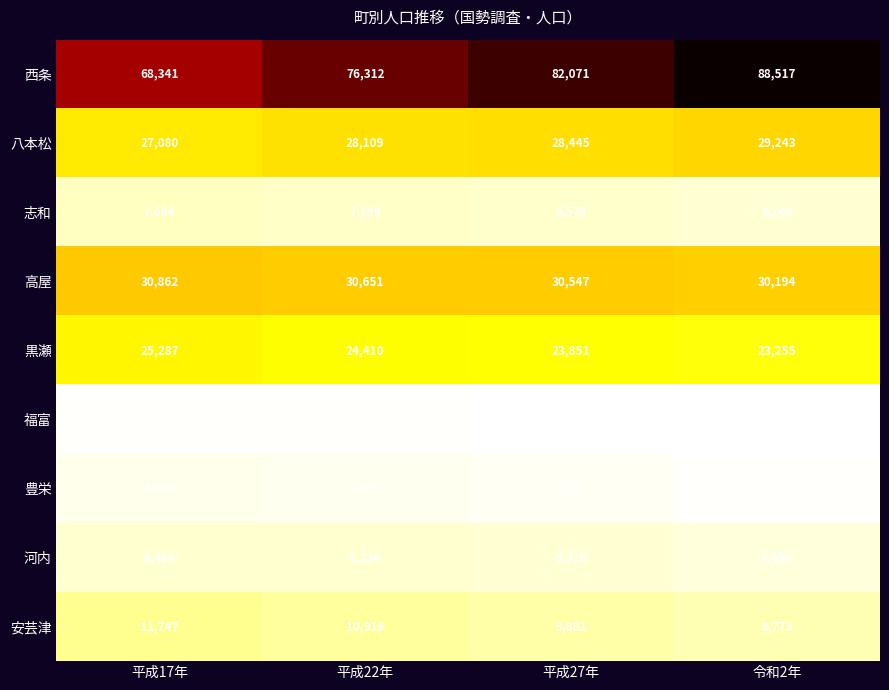

What is the difference between the maximum and minimum values in the 福富 series?

643